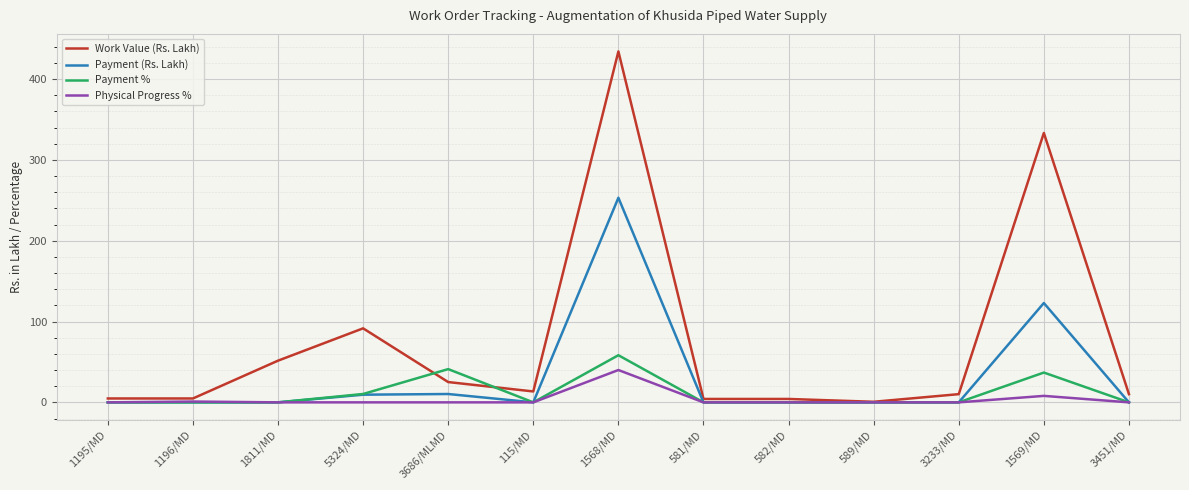

At which category is the sum across all series the highest?

1568/MD